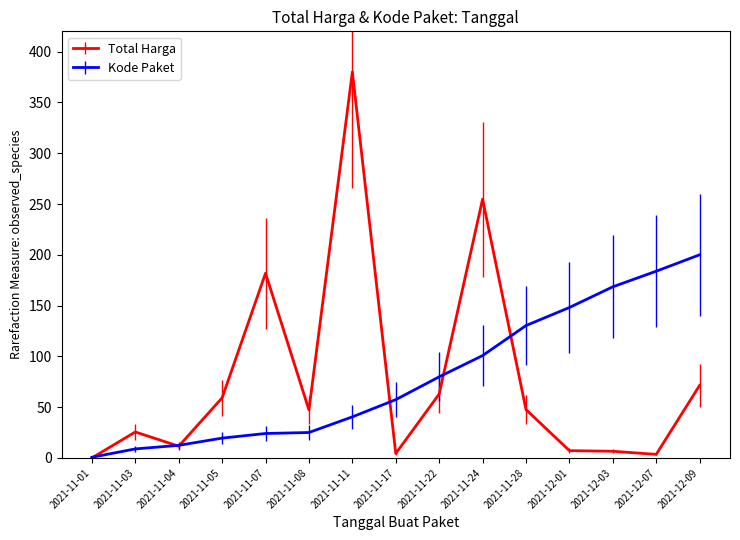

Is it true that Kode Paket equals 168.5 at 2021-12-03?

True